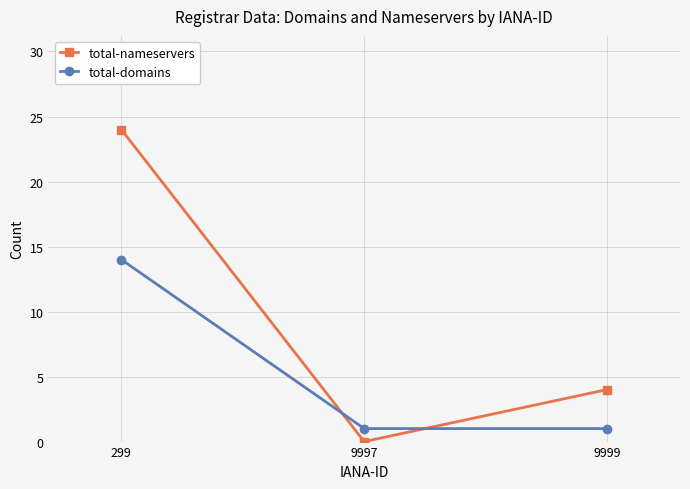

Count the total-nameservers values in the range 0 to 24.

3